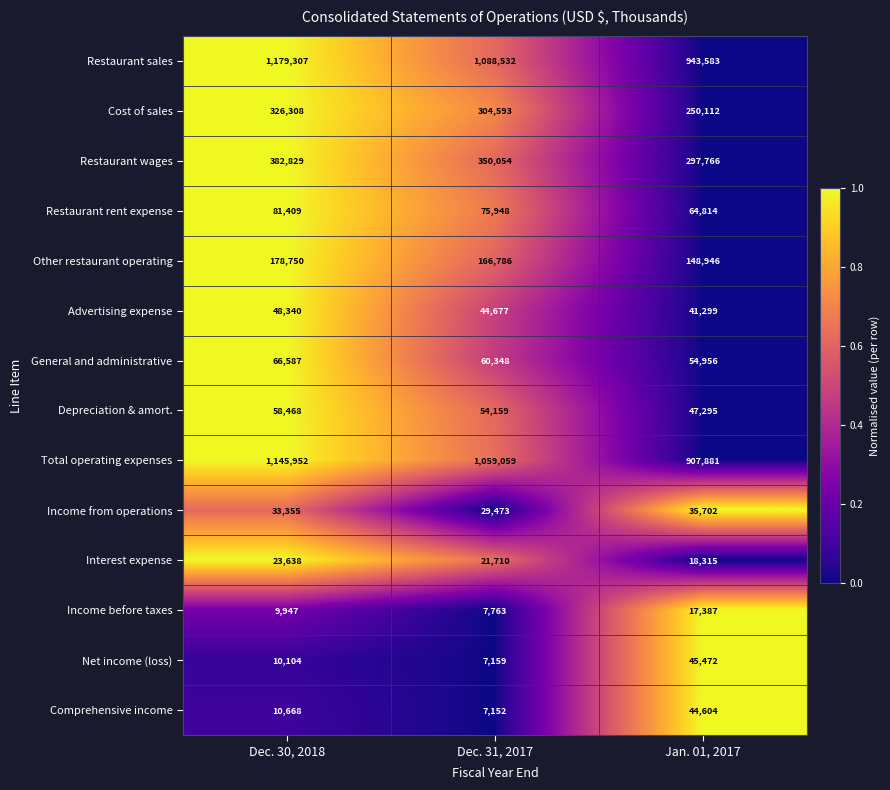

How many data points does each series have?

3